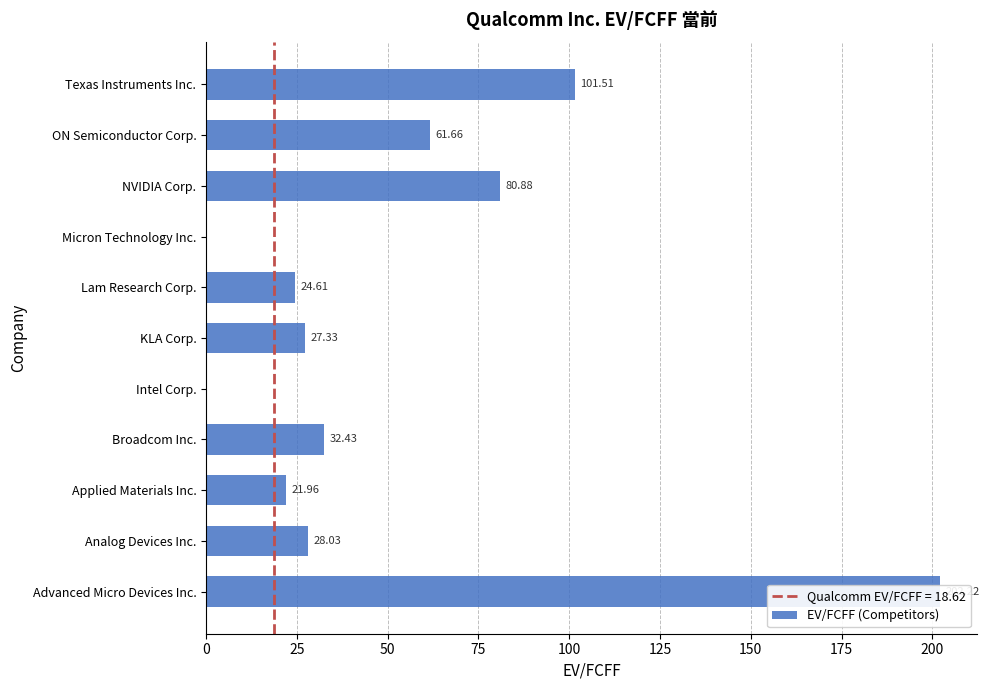

Is it true that the value at Analog Devices Inc. is 37.3?

False